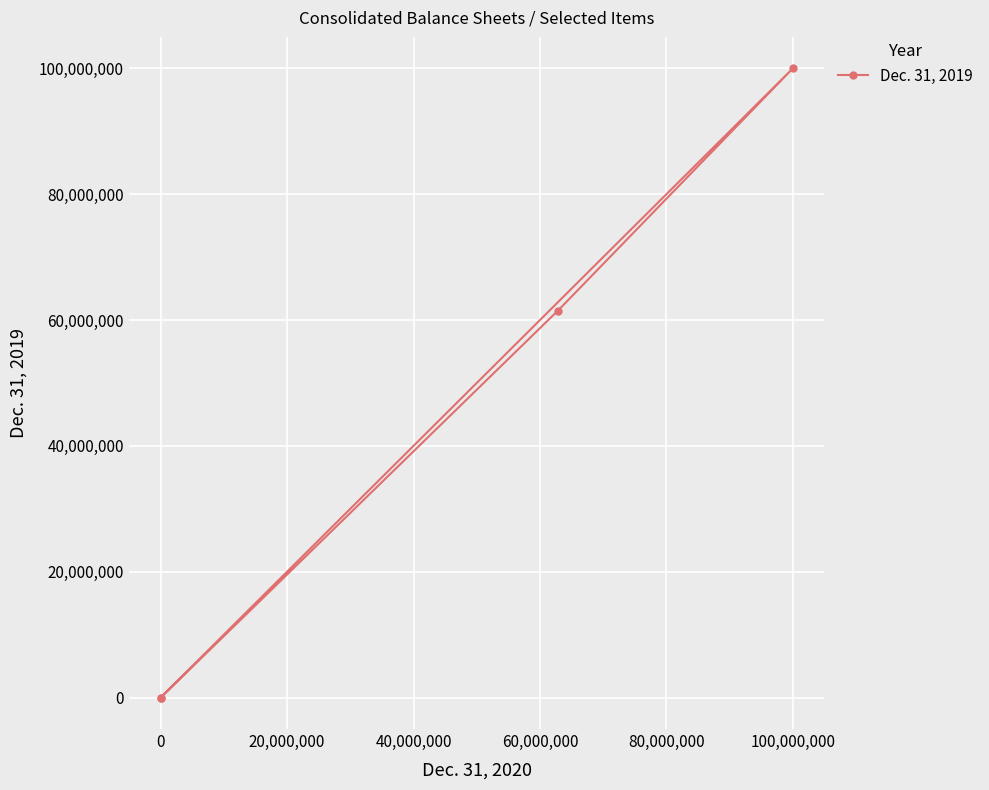

How many values are below 61480658?

2